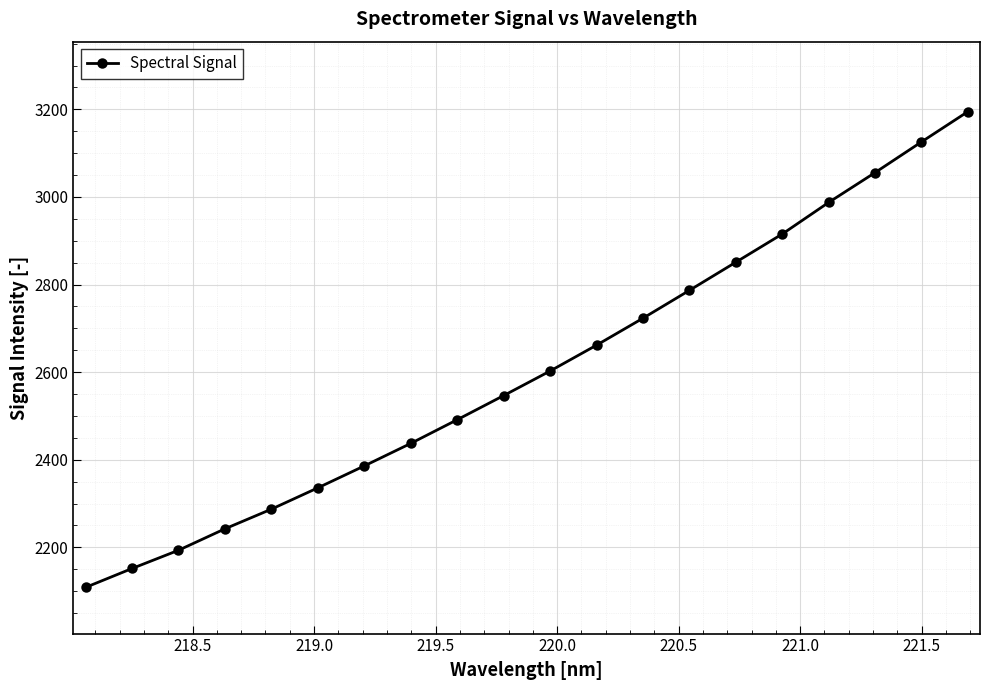

How many lines are shown in the chart?

1